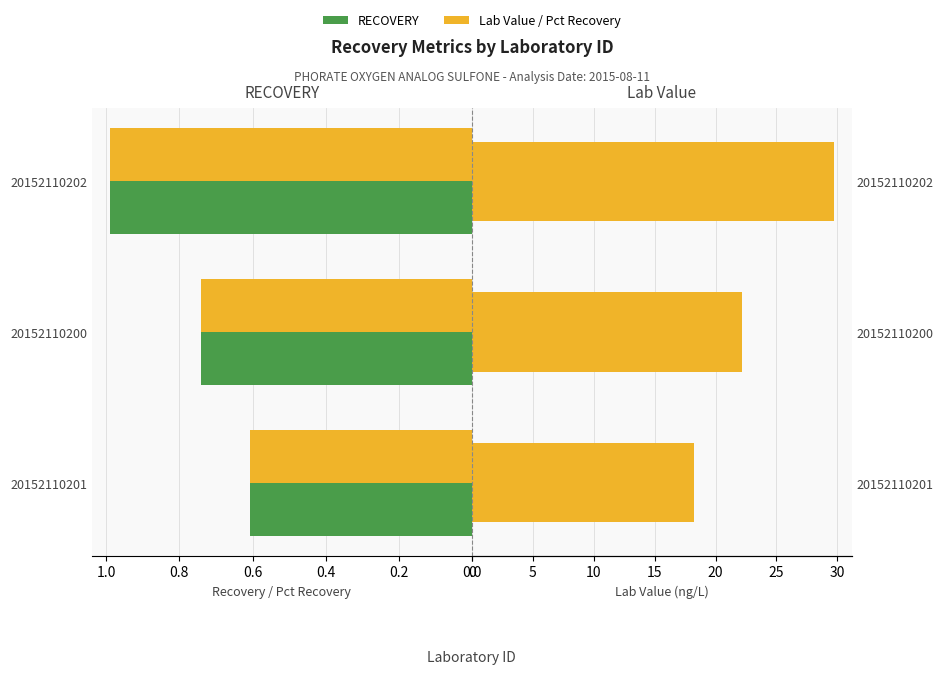

What is the value of the Pct Recovery bar at the 2nd from the left?

0.7